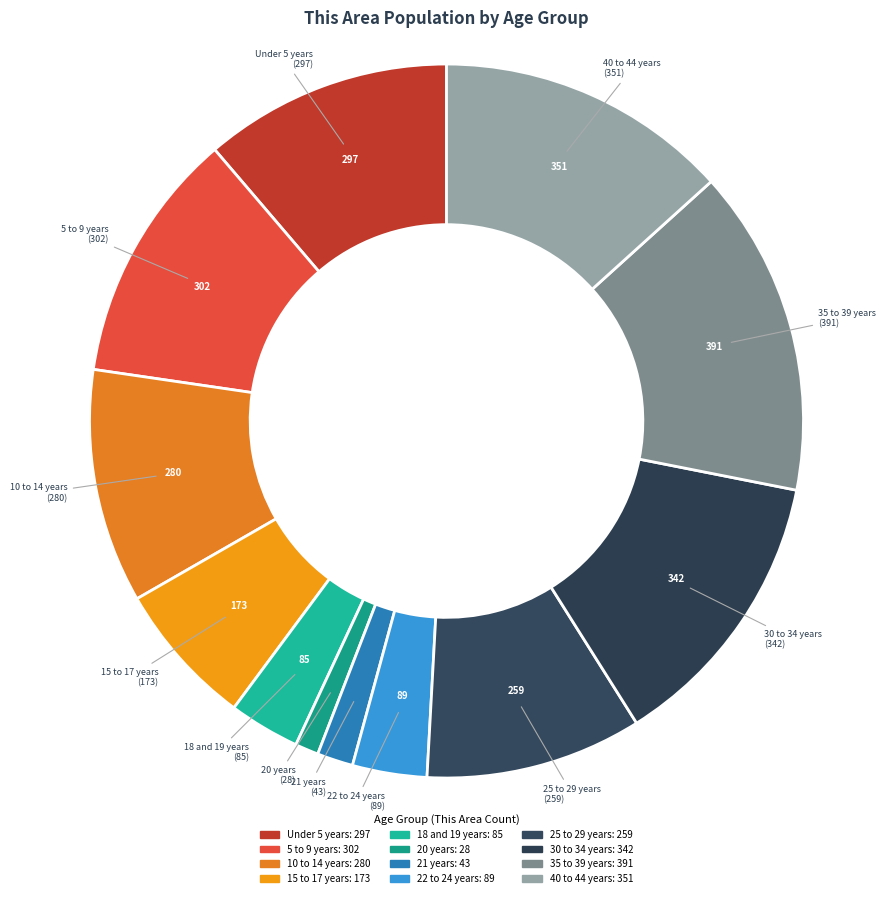

Approximately how many times larger is the value at 40 to 44 years compared to 10 to 14 years?

1.3